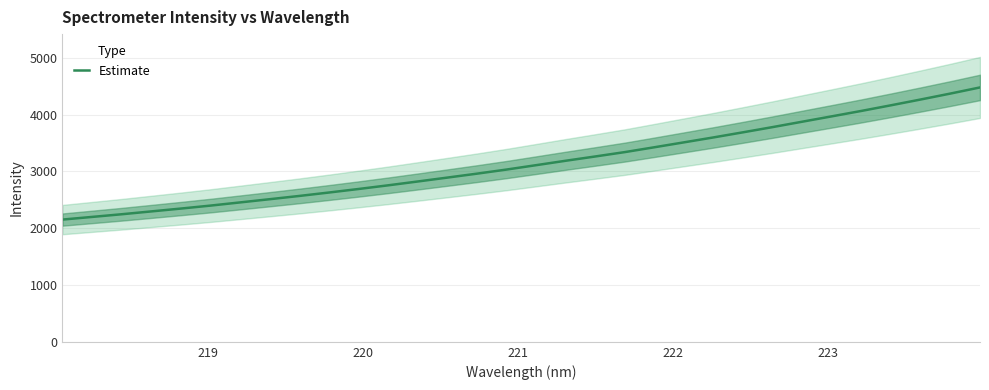

What is the maximum value for Estimate?

4479.9